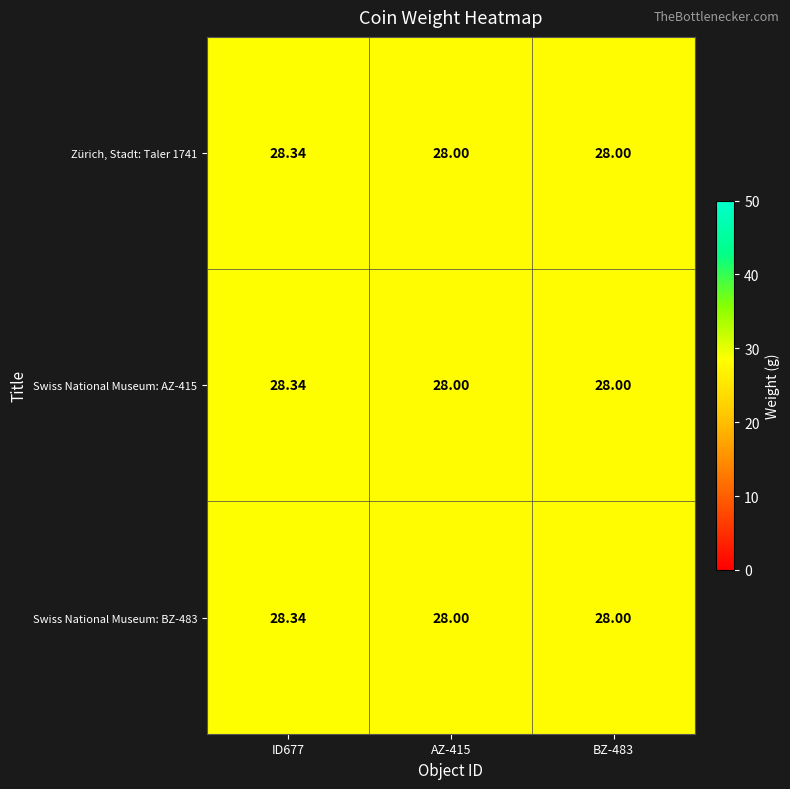

Is the value of Zürich, Stadt: Taler 1741 at ID677 greater than the value of Swiss National Museum: AZ-415 at BZ-483?

Yes